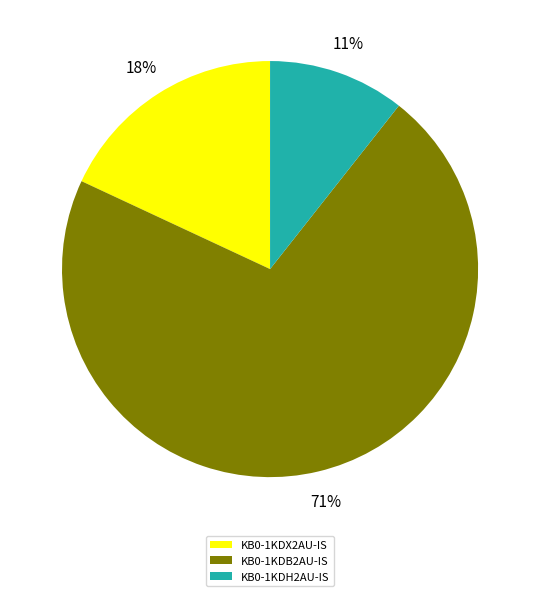

Rank the categories by value from lowest to highest.

KB0-1KDH2AU-IS, KB0-1KDX2AU-IS, KB0-1KDB2AU-IS